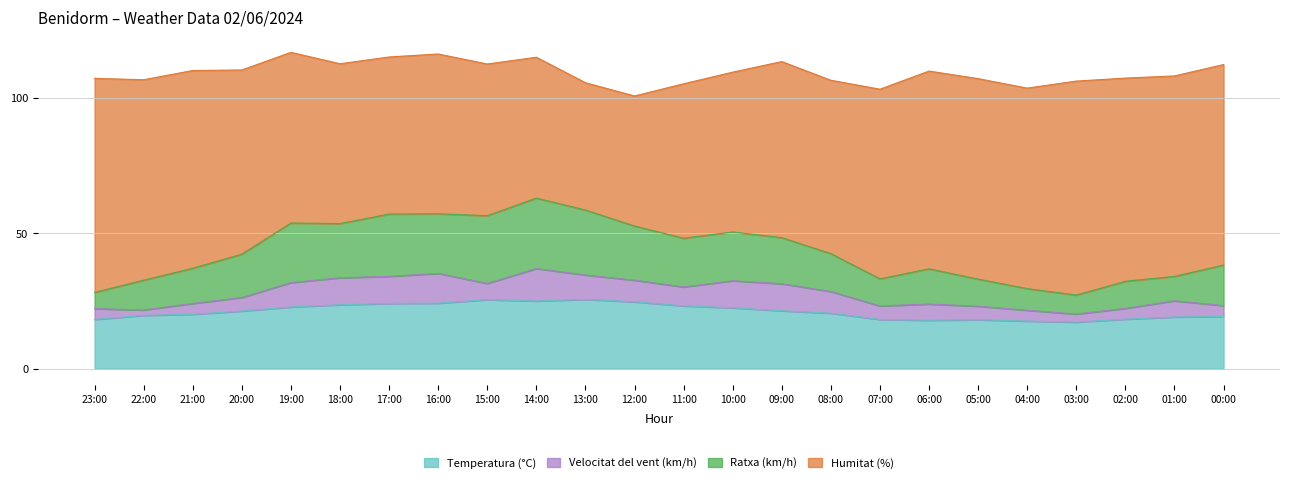

What is the total value across all series at 10:00?

109.5